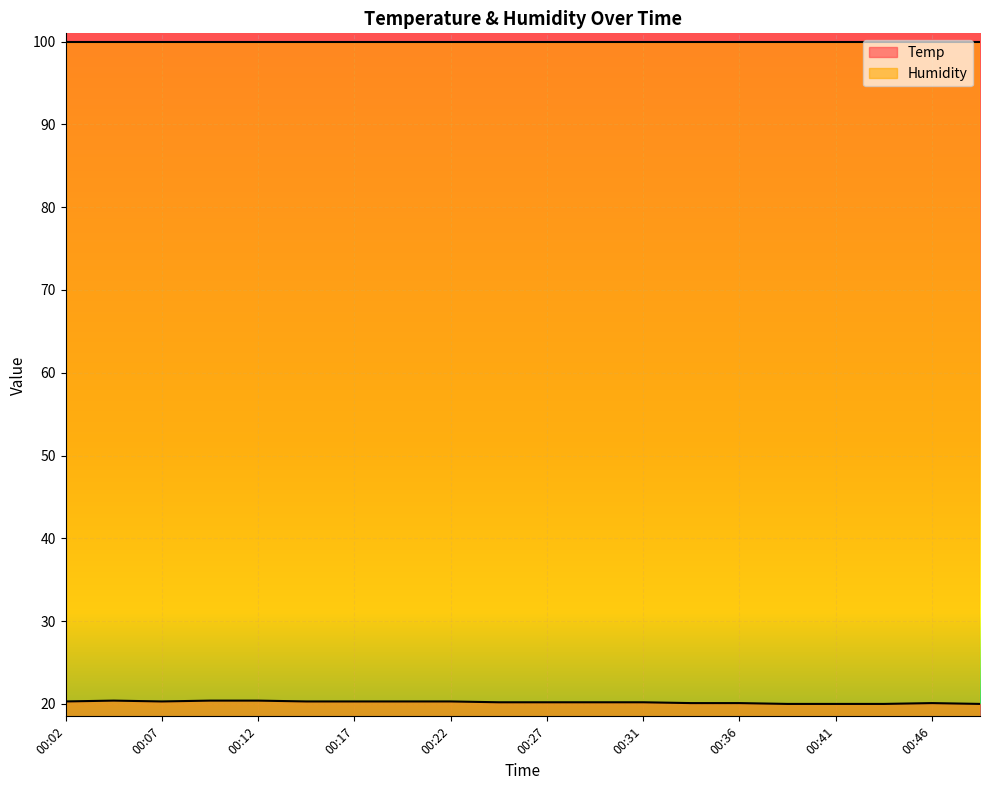

Which category has the lowest value across all series?

00:39